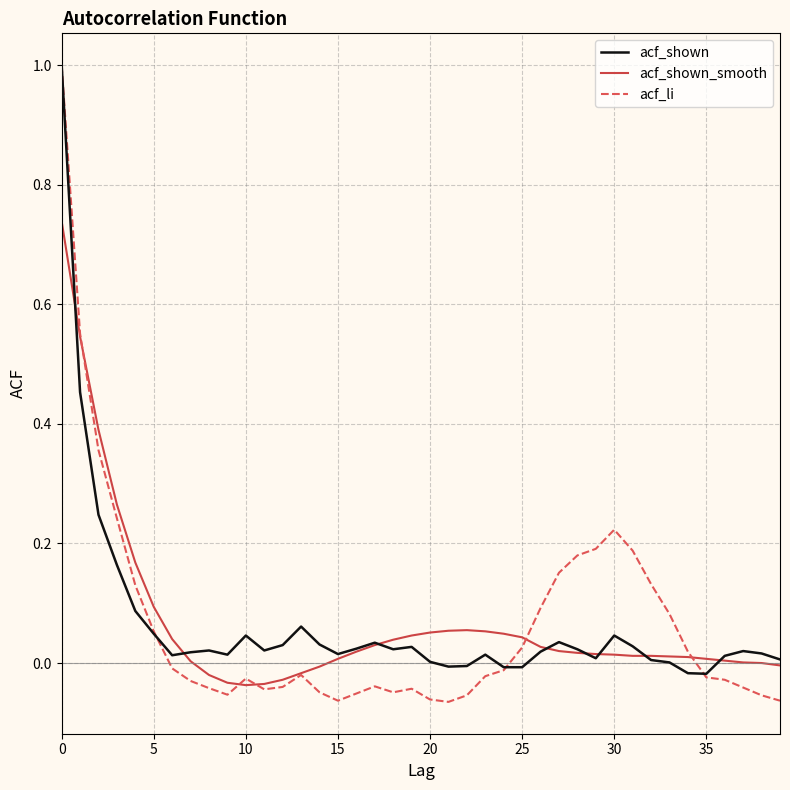

Which series has the widest spread of values?

acf_li